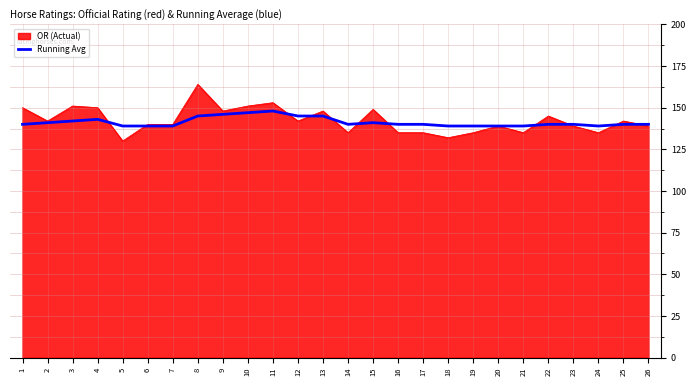

Which series has the largest range (max minus min)?

OR (Actual)